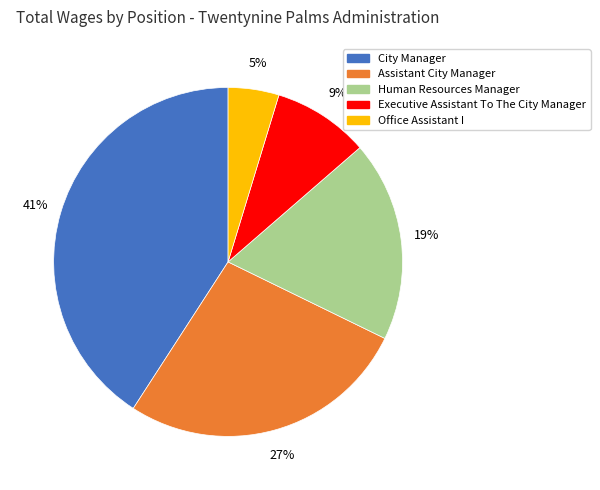

How many segments does this pie chart have?

5